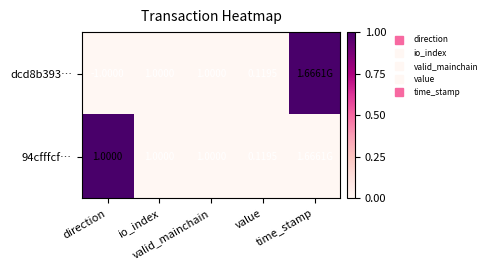

Is the value of dcd8b393… at valid_mainchain greater than the value of 94cfffcf… at time_stamp?

No